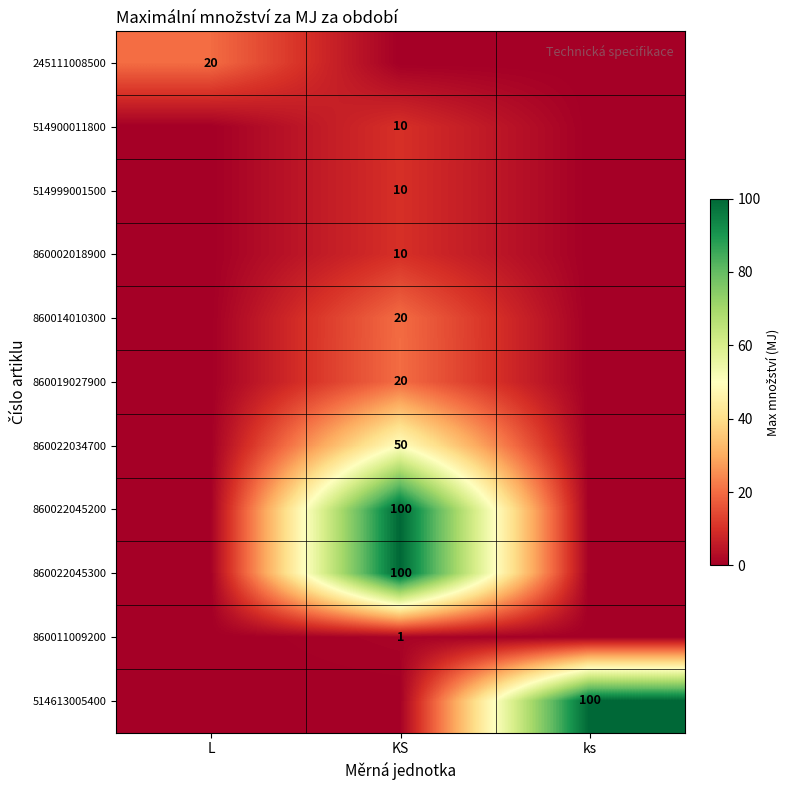

True or false: 860022034700 has a value of 50 at KS.

True